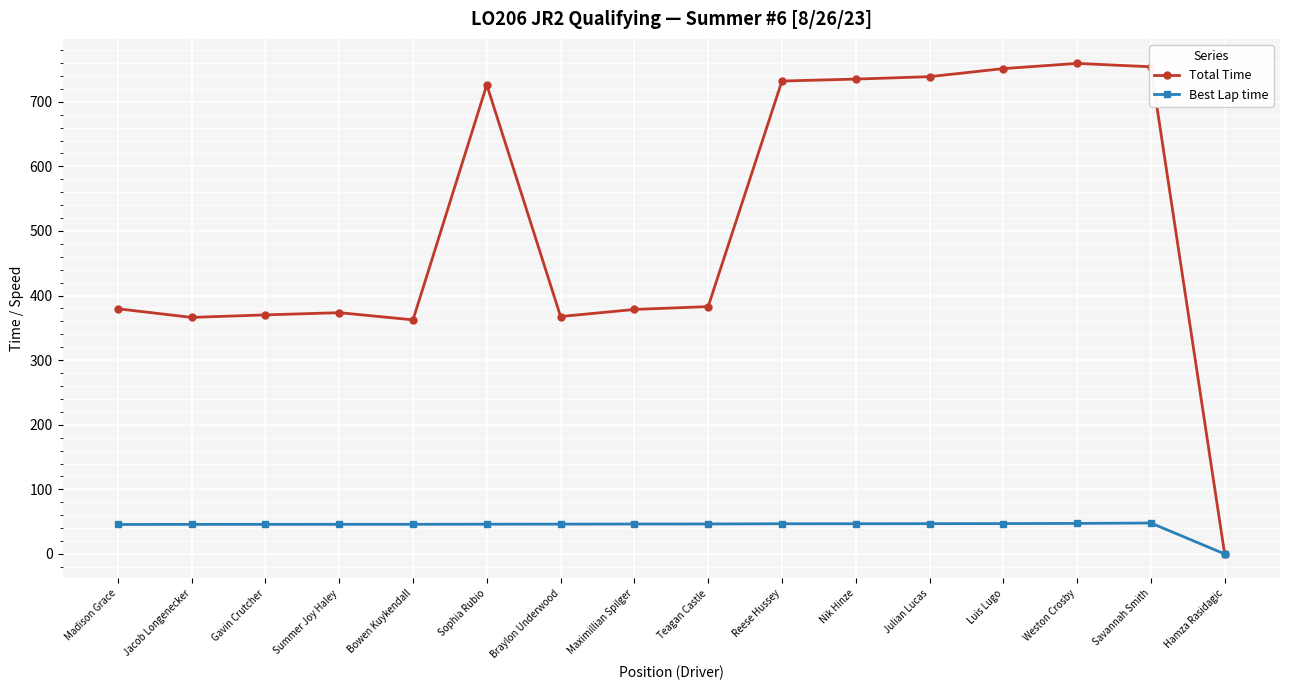

What is the greatest value displayed?

759.4